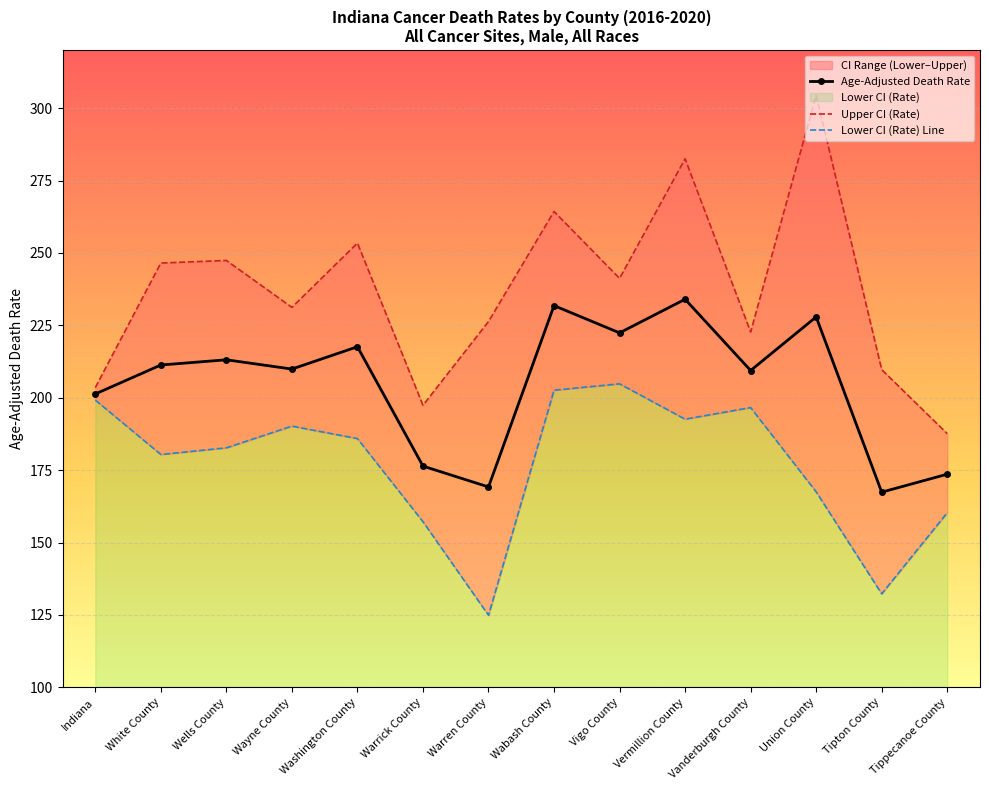

What is the sum of the Upper CI (Rate) values at Warren County and Tipton County?

436.0